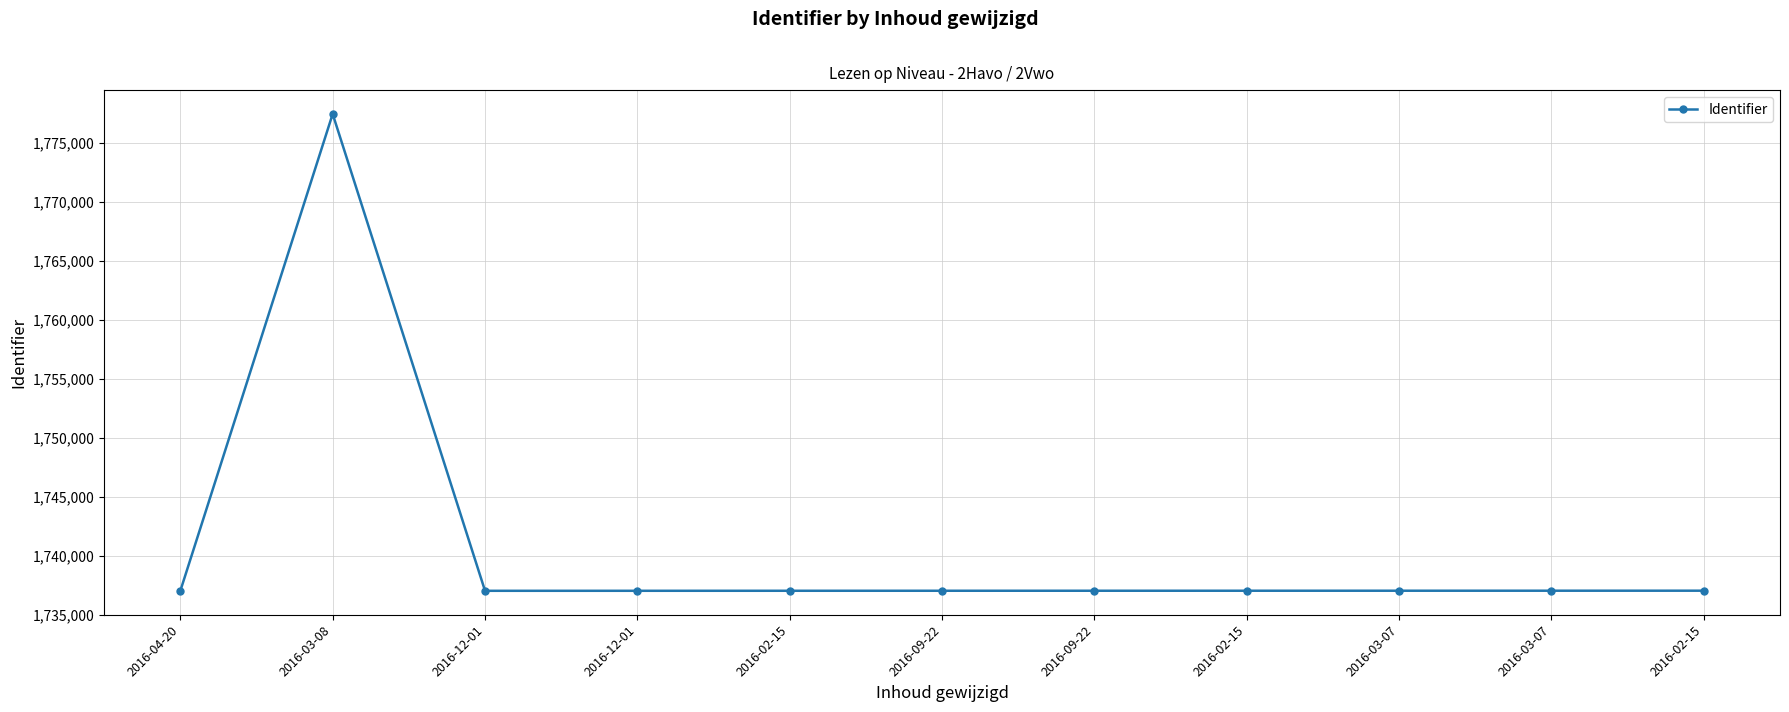

The chart shows a value of 1086366 at 2016-04-20. True or false?

False